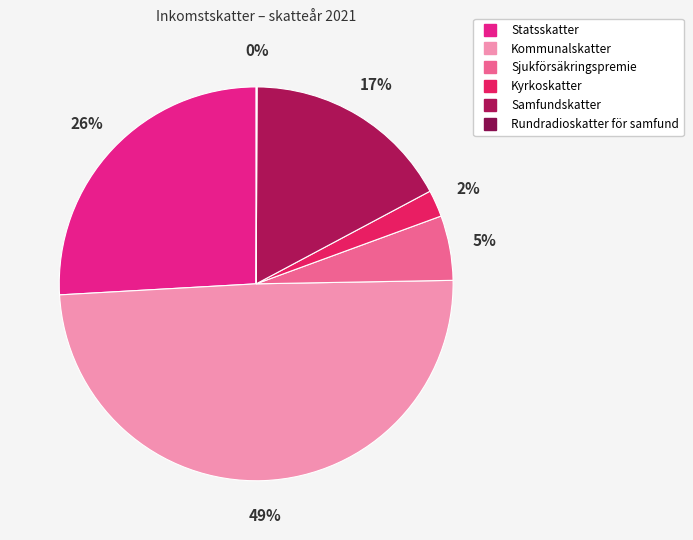

The Sjukförsäkringspremie slice represents 5% of the pie. True or false?

True